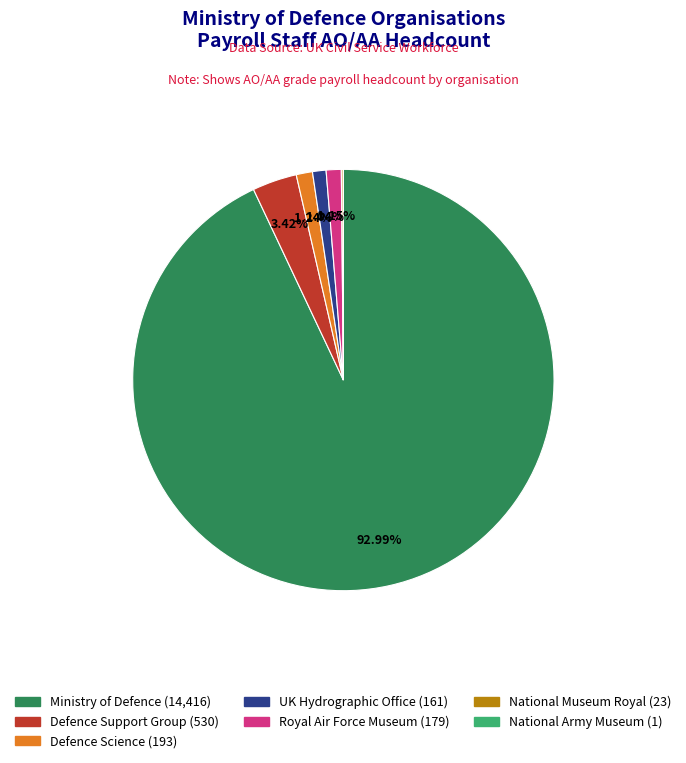

Does any single category account for the majority?

Yes